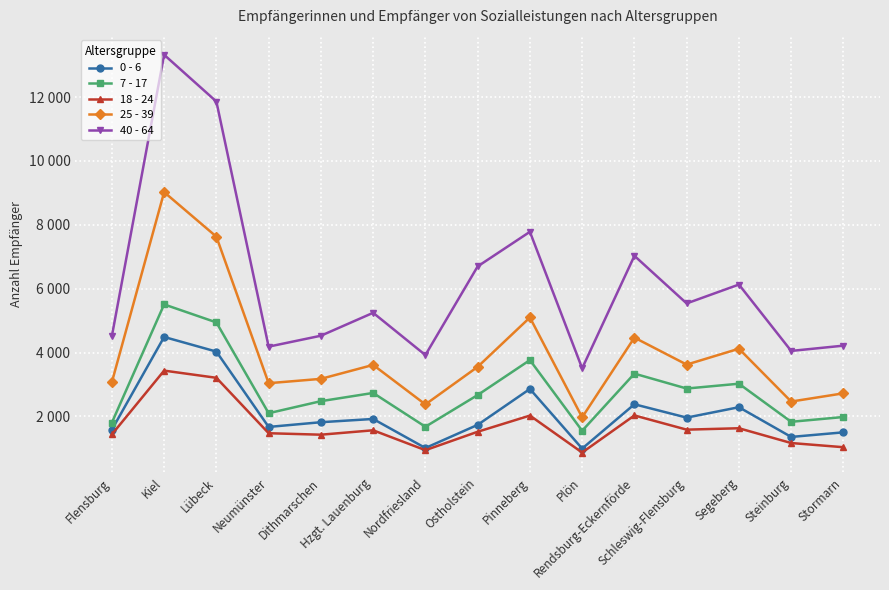

Rank the series at Flensburg from highest to lowest value.

40 - 64, 25 - 39, 7 - 17, 0 - 6, 18 - 24